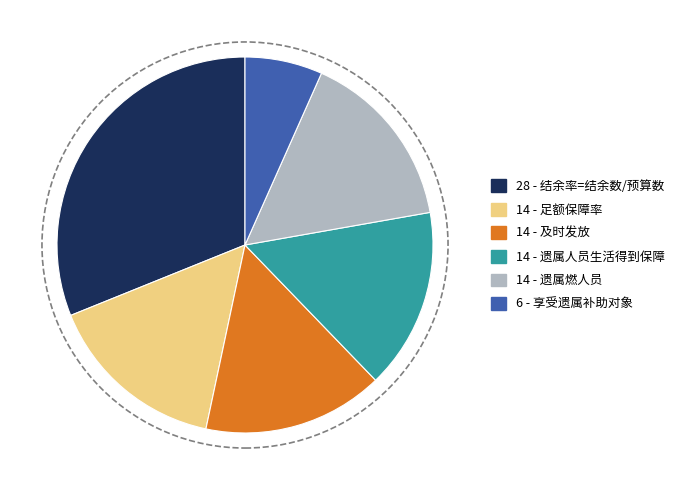

Is there a majority slice in this chart?

No